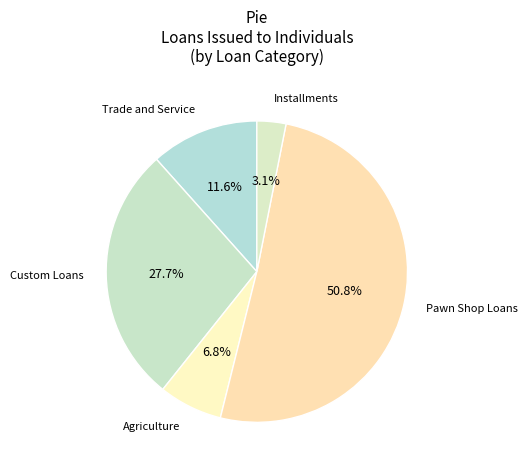

Rank the categories by value from highest to lowest.

Pawn Shop Loans, Custom Loans, Trade and Service, Agriculture, Installments